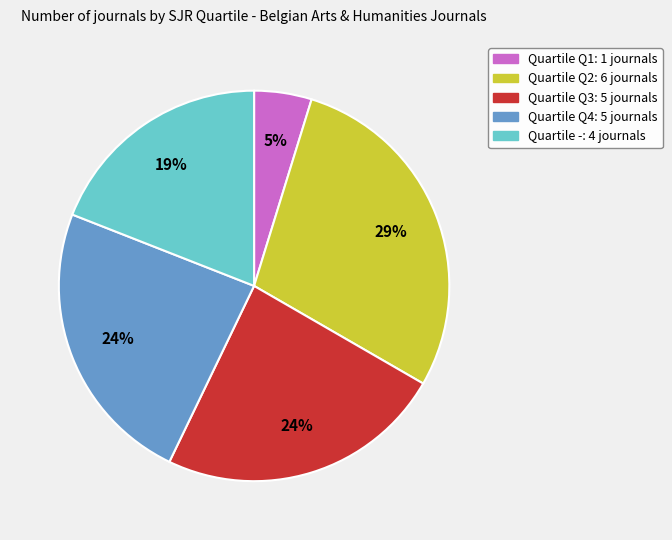

Which category has the biggest portion of the pie?

Quartile Q2: 6 journals